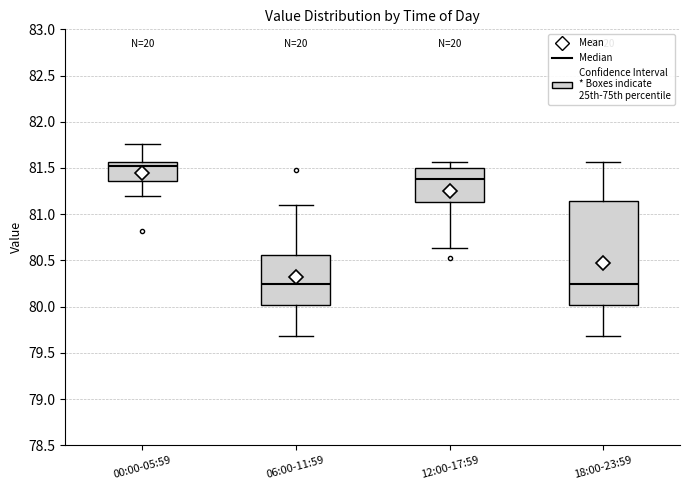

Where does the median line of the box for 06:00-11:59 sit on the y-axis? The values are not printed on the chart, so give them approximately, as read against the axis.

80.25